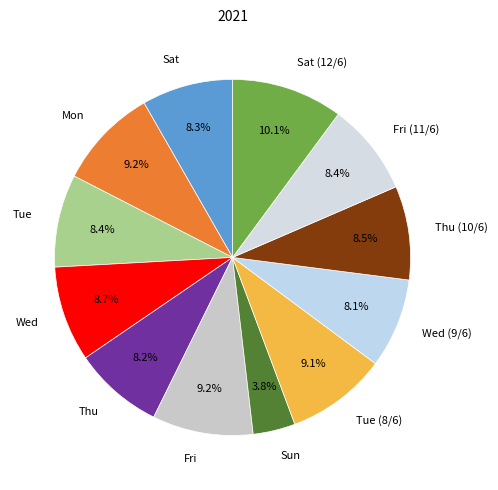

How many slices are in this pie chart?

12